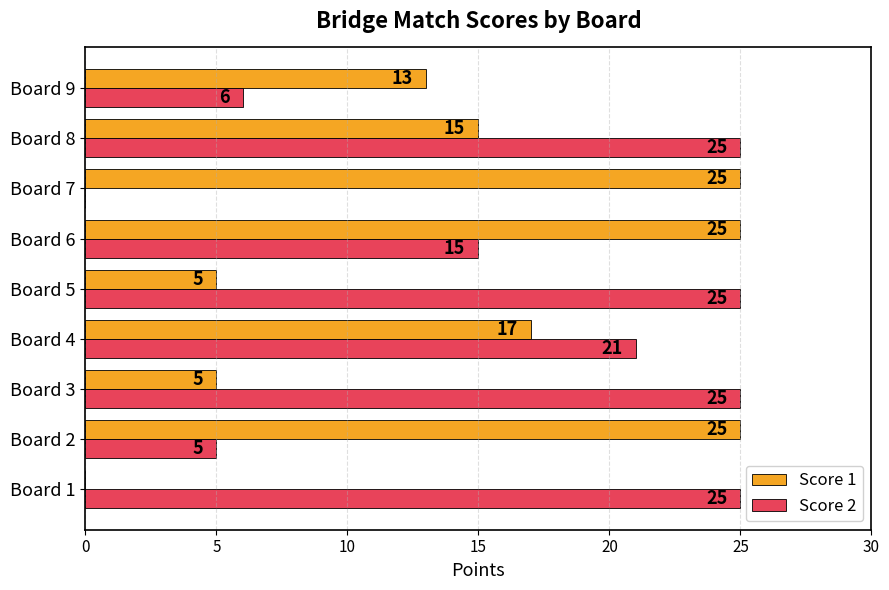

What is the average value of the Score 1 series?

14